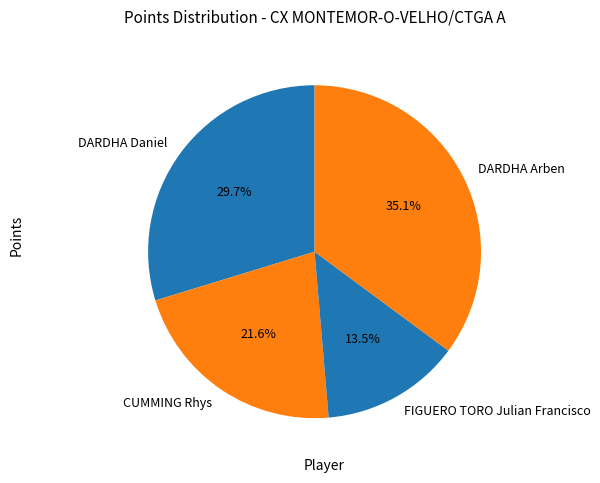

Approximately how many times larger is the value at DARDHA Arben compared to DARDHA Daniel?

1.2